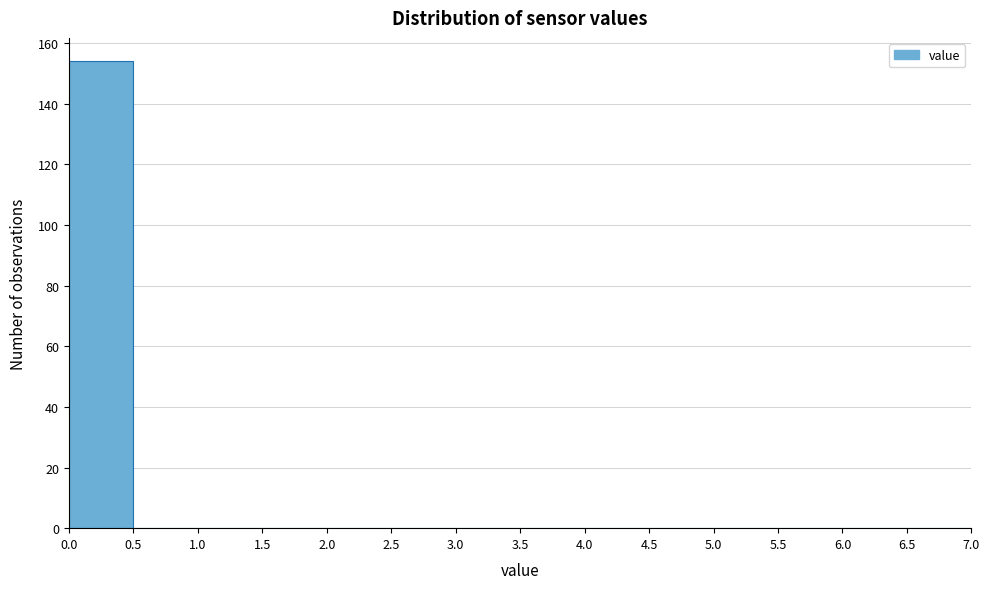

Reading left to right, list every bar in this chart as the range it spans on the x-axis followed by its height. The values are not printed on the chart, so give them approximately, as read against the axis.

0.0 to 0.5: 154
0.5 to 1.0: 0
1.0 to 1.5: 0
1.5 to 2.0: 0
2.0 to 2.5: 0
2.5 to 3.0: 0
3.0 to 3.5: 0
3.5 to 4.0: 0
4.0 to 4.5: 0
4.5 to 5.0: 0
5.0 to 5.5: 0
5.5 to 6.0: 0
6.0 to 6.5: 0
6.5 to 7.0: 0